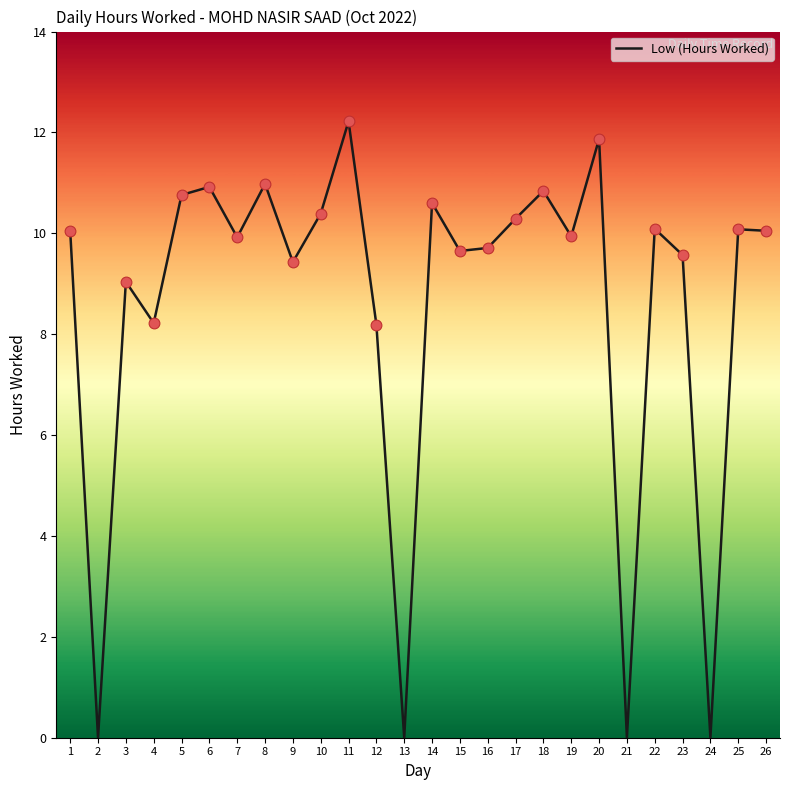

Between 23 and 13, which is larger?

23